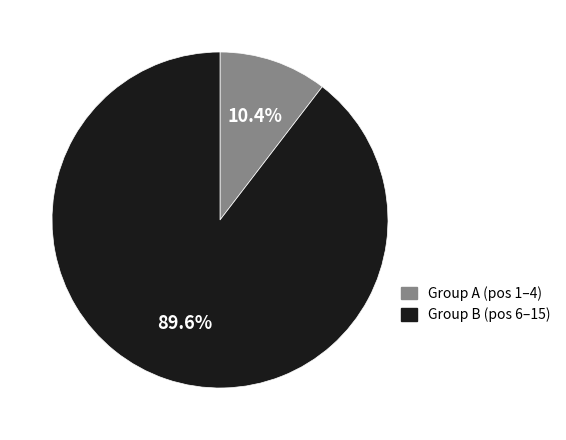

Is there a majority slice in this chart?

Yes